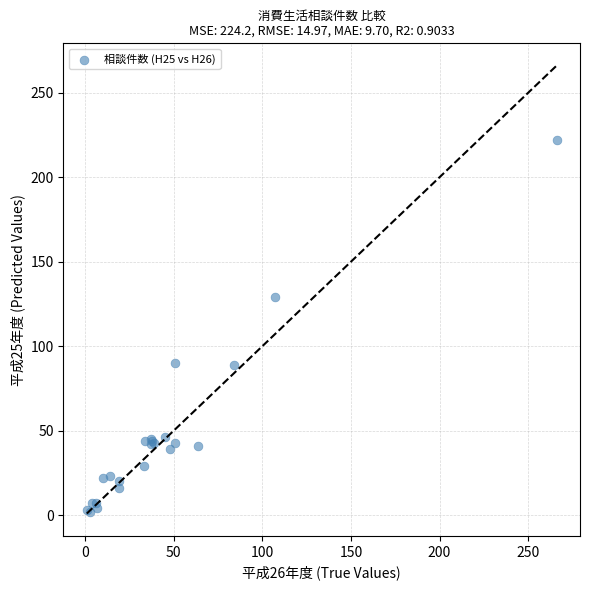

What Y value in the scatter plot is closest to 112?

129